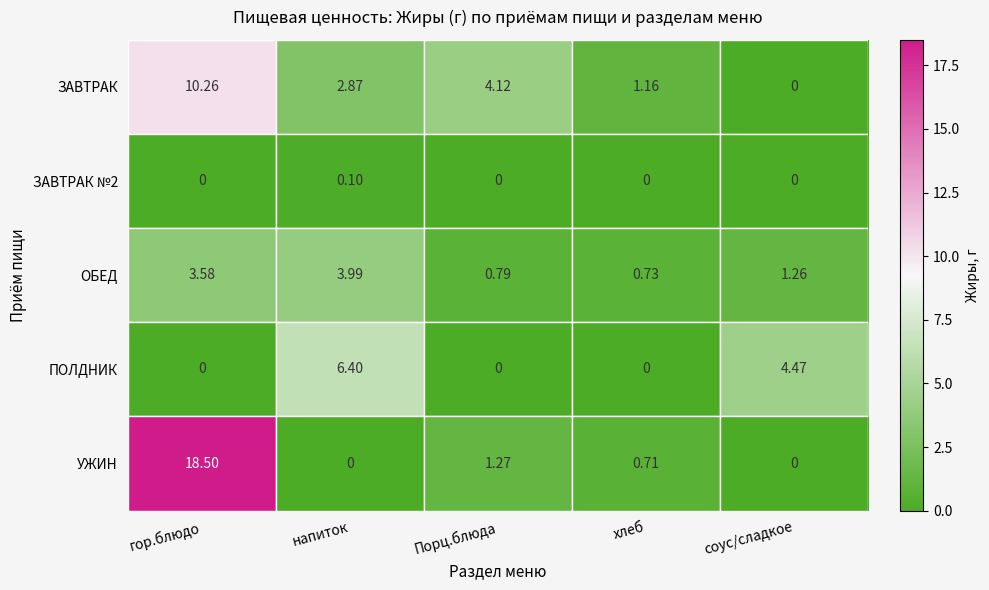

At which category is the sum across all series the highest?

гор.блюдо